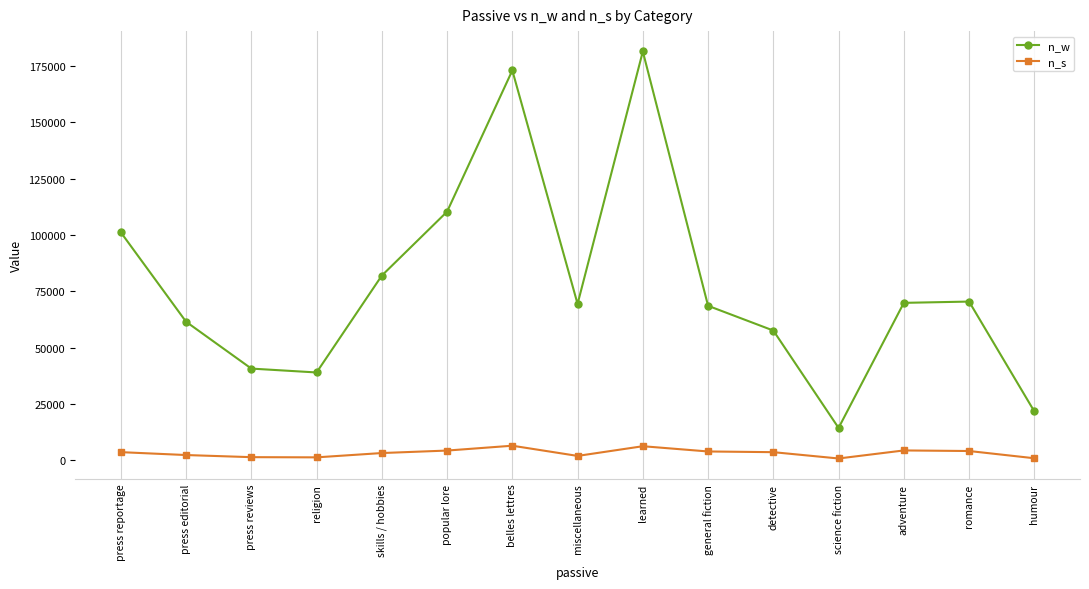

What are all the series names shown in the legend?

n_w, n_s